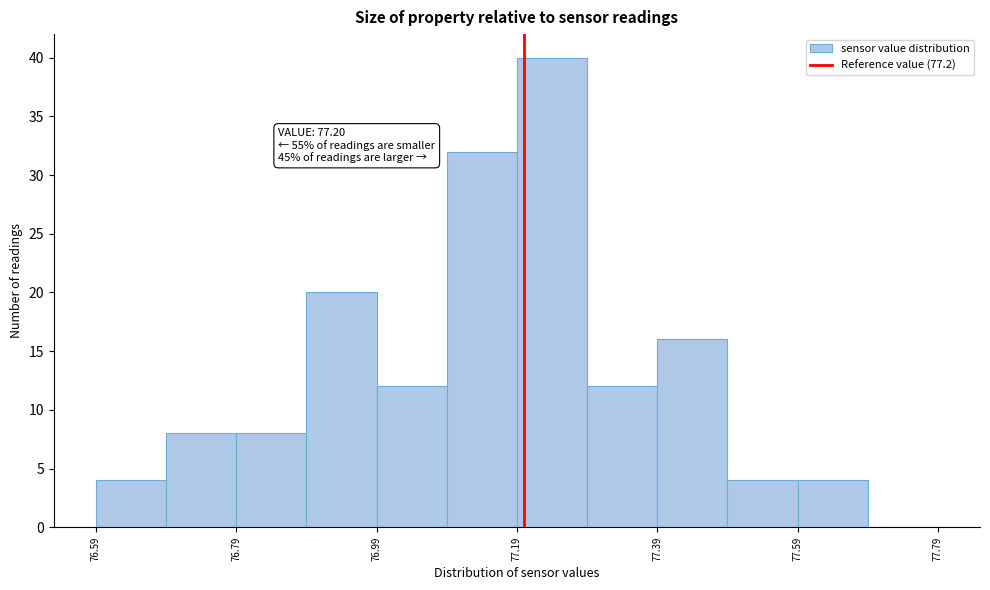

Which range on the x-axis has the tallest bar?

77.19 to 77.29